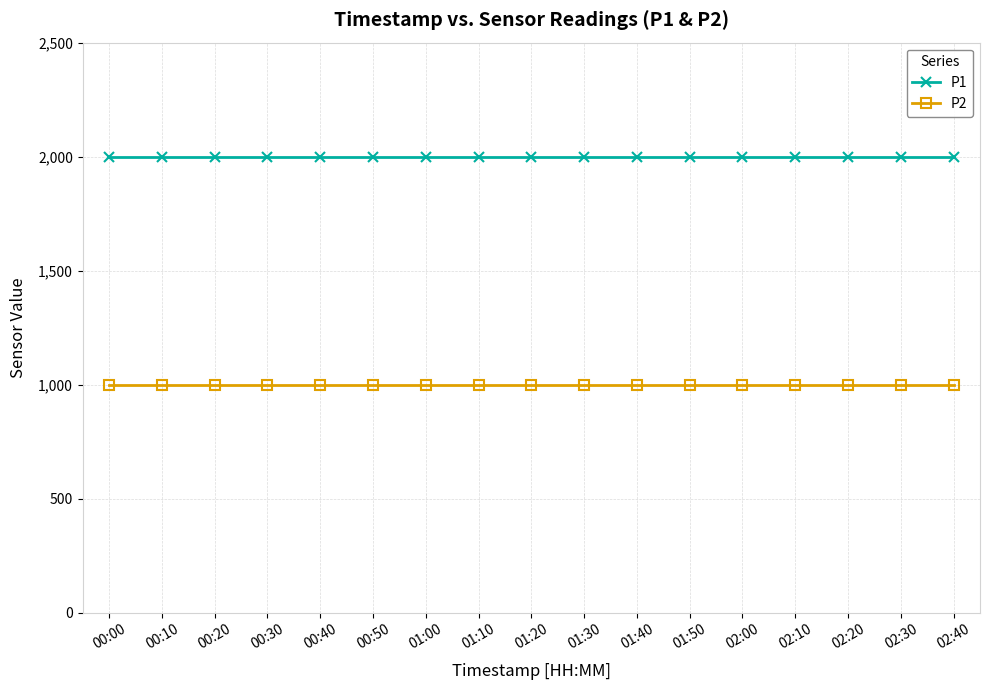

Which series has the largest total across all categories?

P1